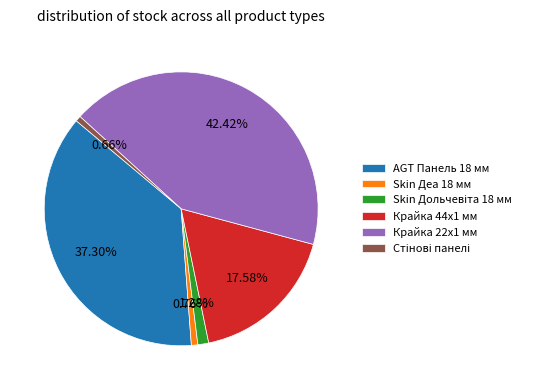

Between Крайка 22x1 мм and Skin Деа 18 мм, which is larger?

Крайка 22x1 мм